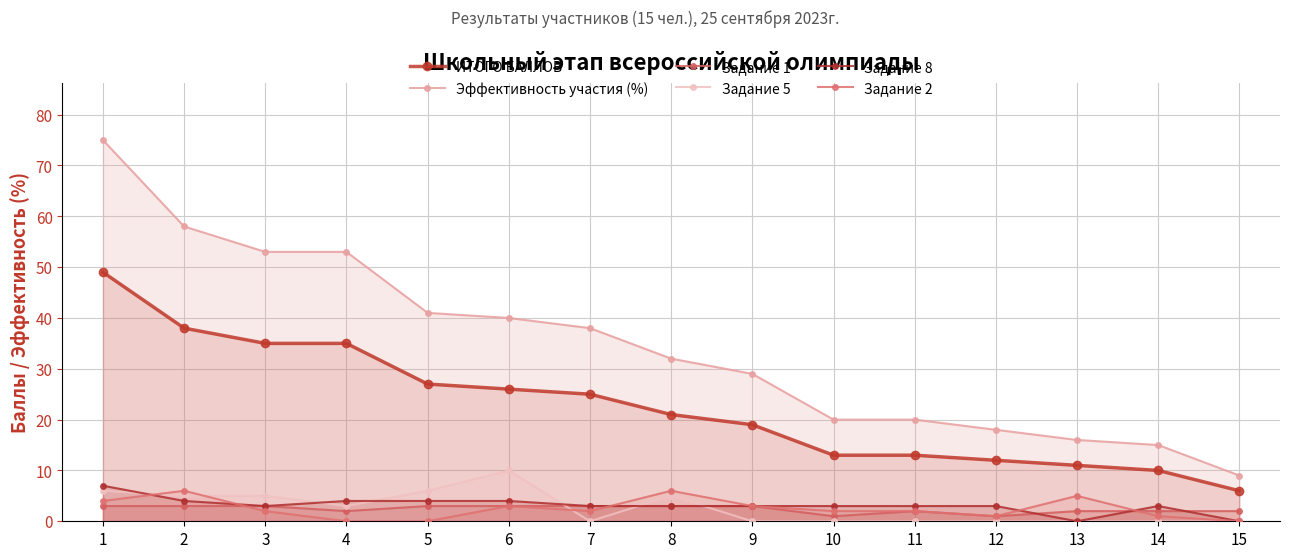

At how many categories does at least one series exceed 69?

1